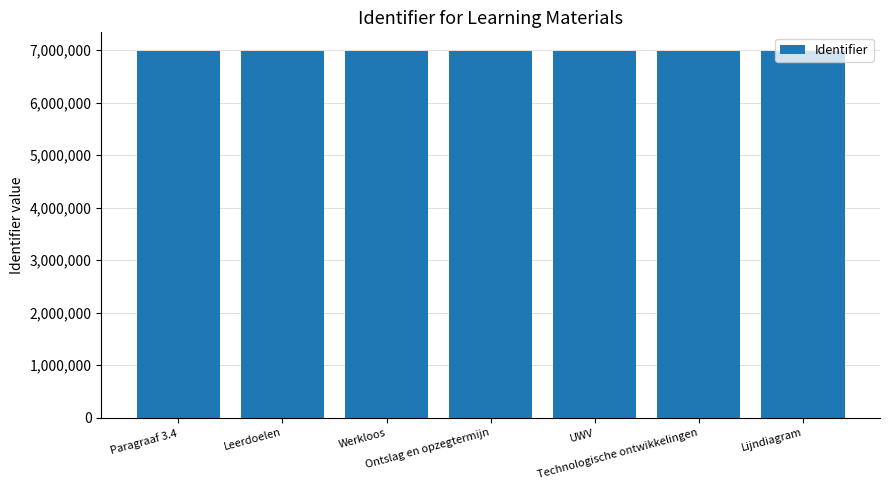

What is the sum of the values at Werkloos and UWV?

13979427